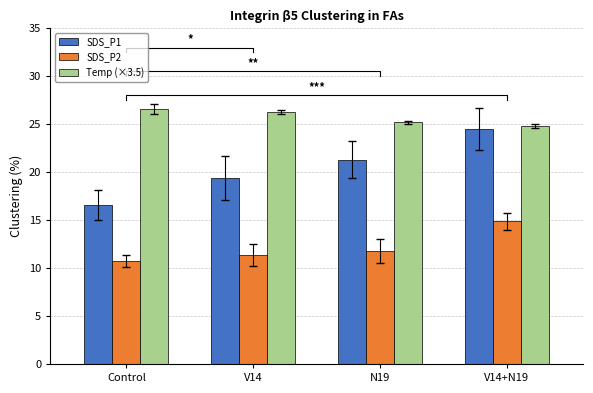

Which has a higher value, N19 or V14+N19?

V14+N19